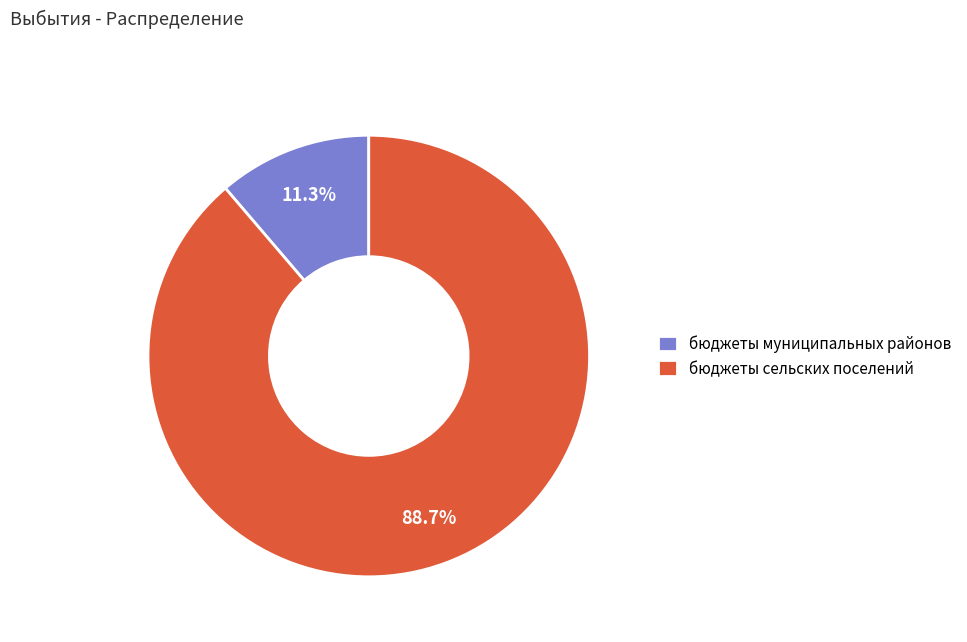

Which slice is the largest?

бюджеты сельских поселений